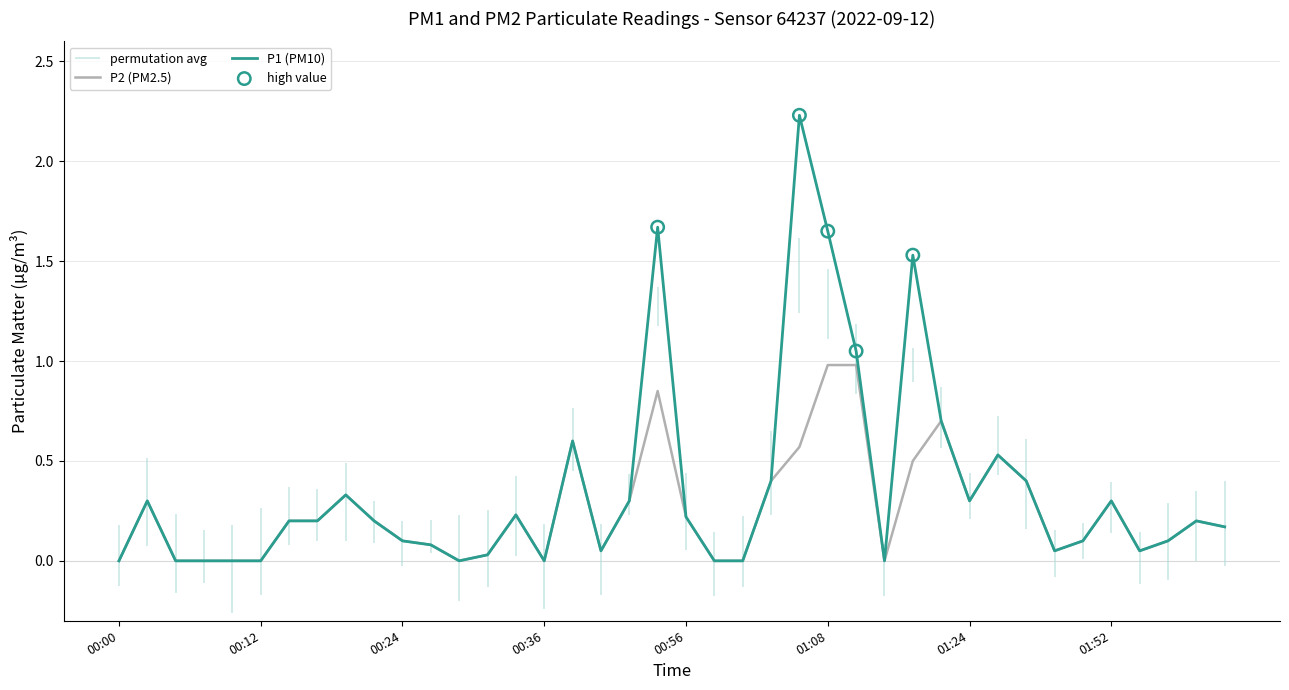

Which series contains the lowest Y value?

P2 (PM2.5)